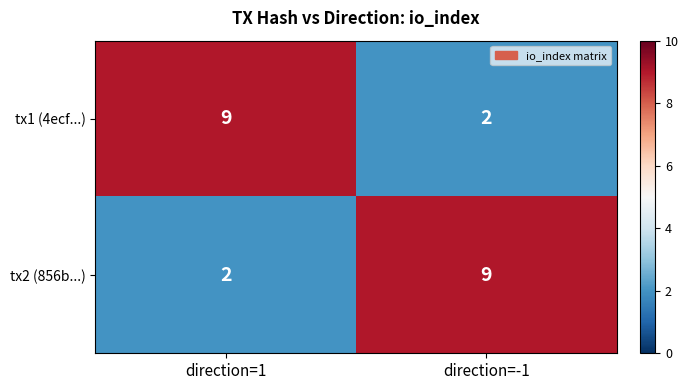

What is the sum of all tx2 (856b...) values?

11